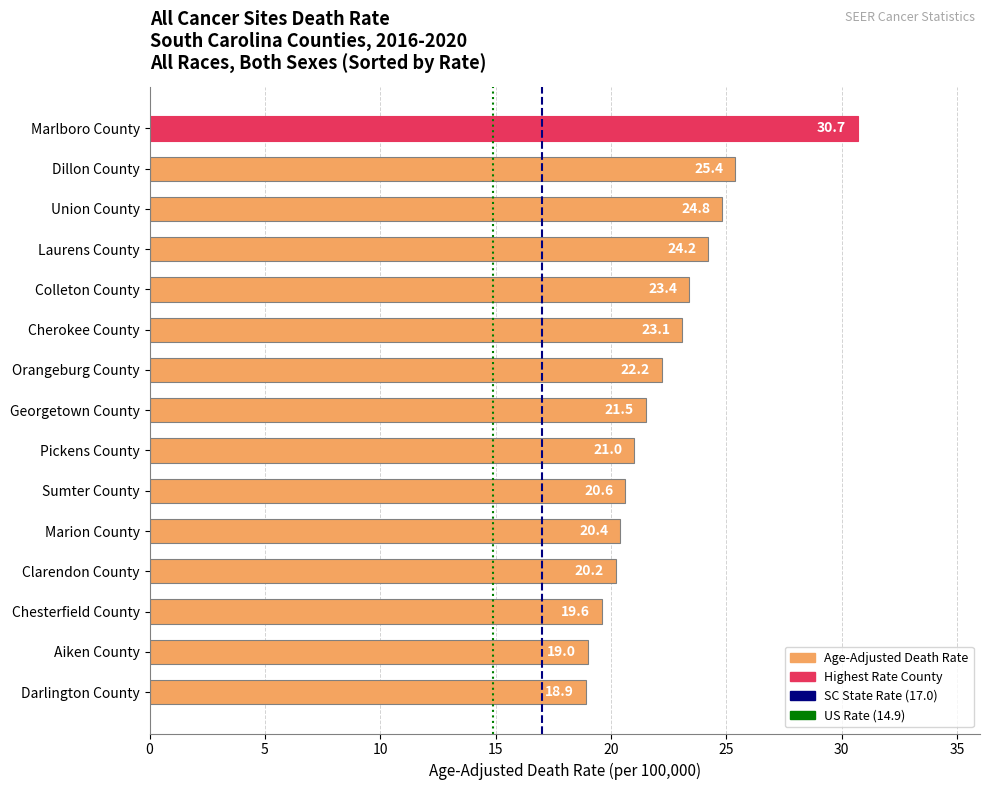

What is the label of the 11th bar from the bottom?

Colleton County